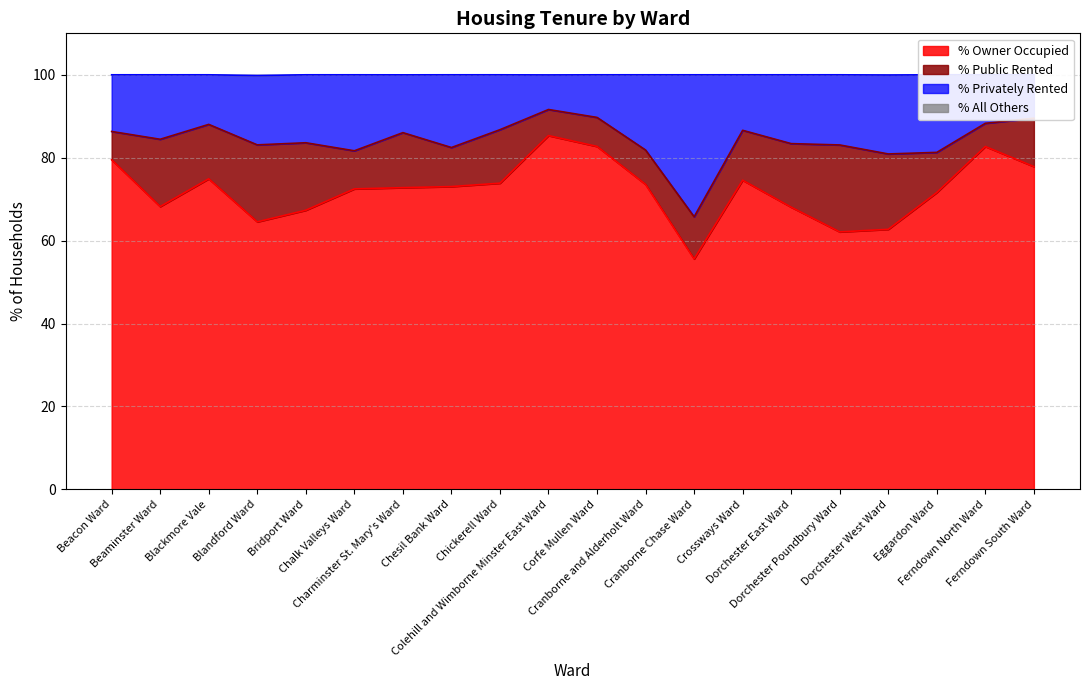

How many lines are shown in the chart?

3